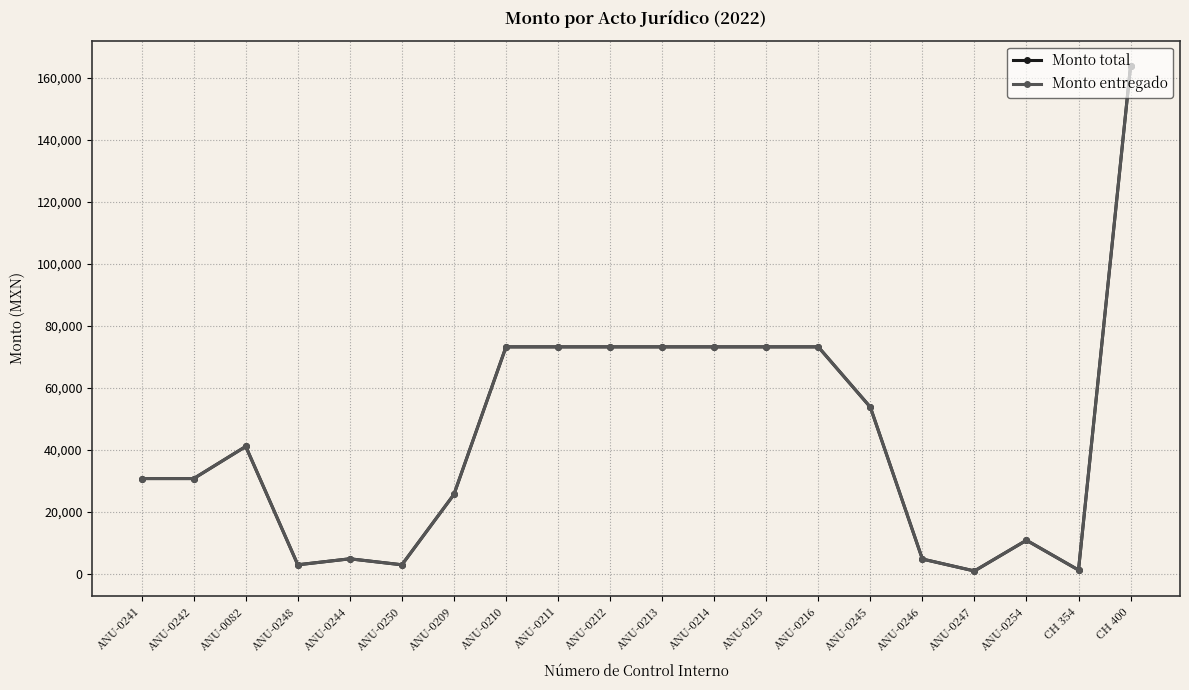

What is the value of the Monto total point at the 19th from the left?

1221.5